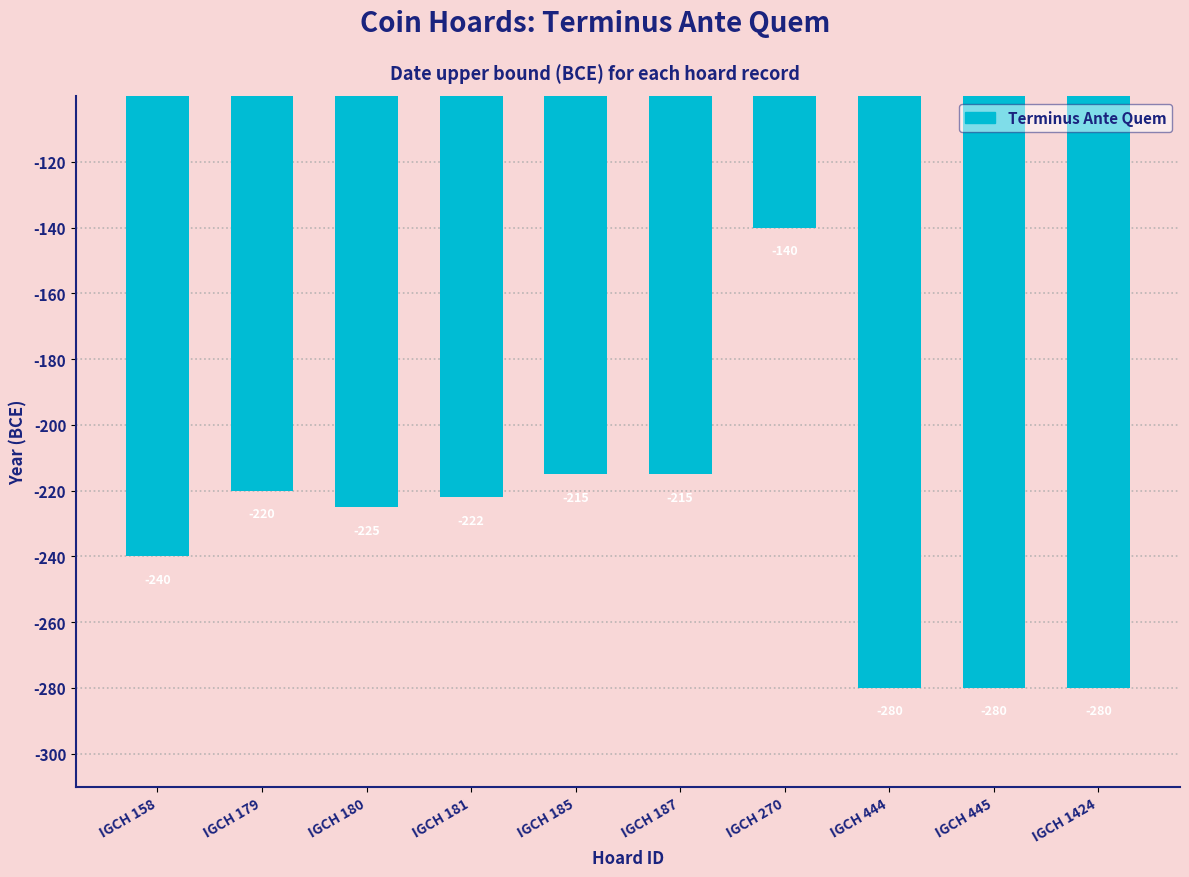

Does the chart contain any negative values?

Yes